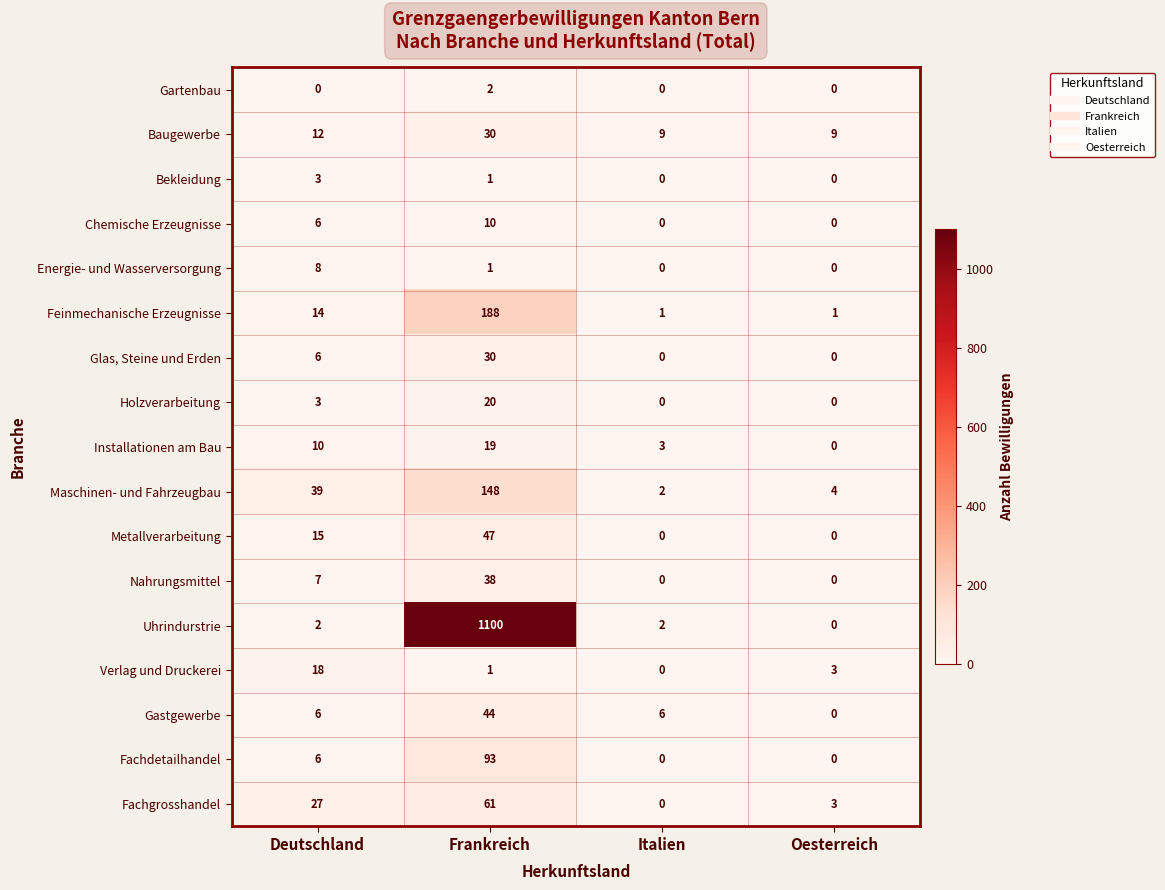

Is it true that Fachgrosshandel equals 0 at Italien?

True